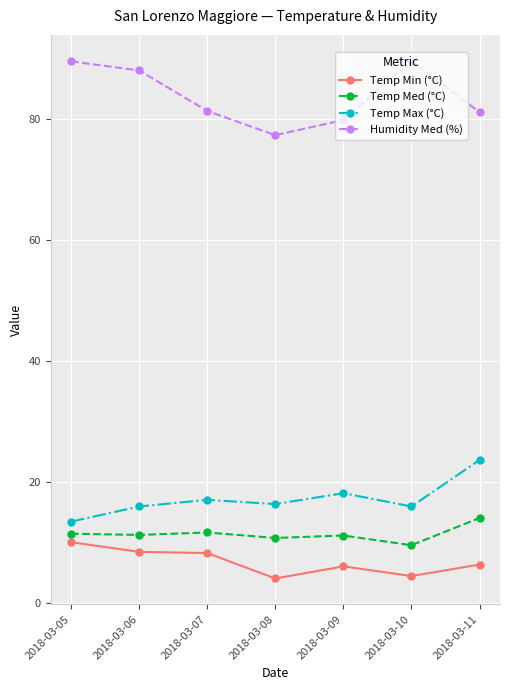

True or false: Temp Med (°C) and Humidity Med (%) cross at least once.

False